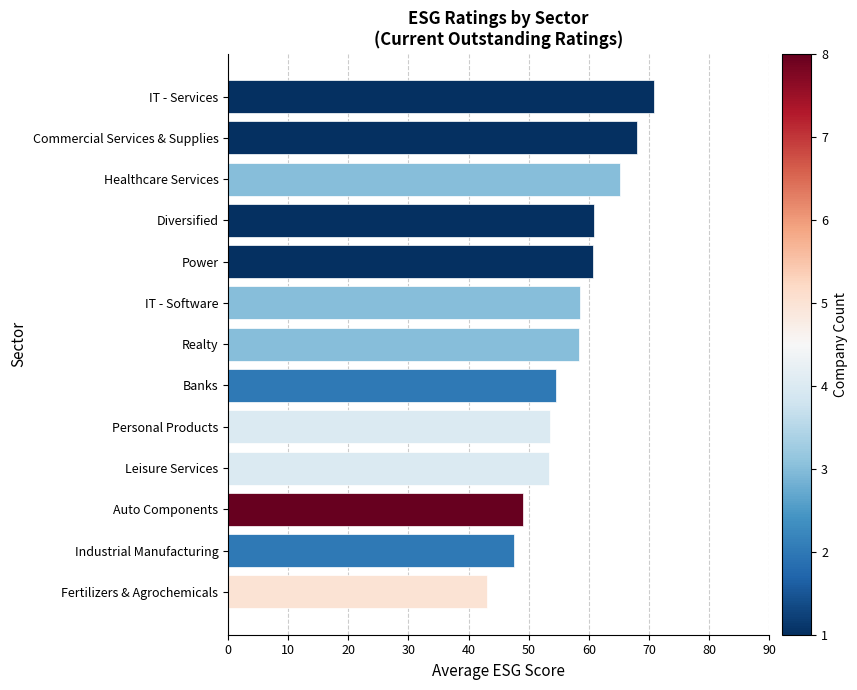

What value does the data have at Commercial Services & Supplies?

68.0